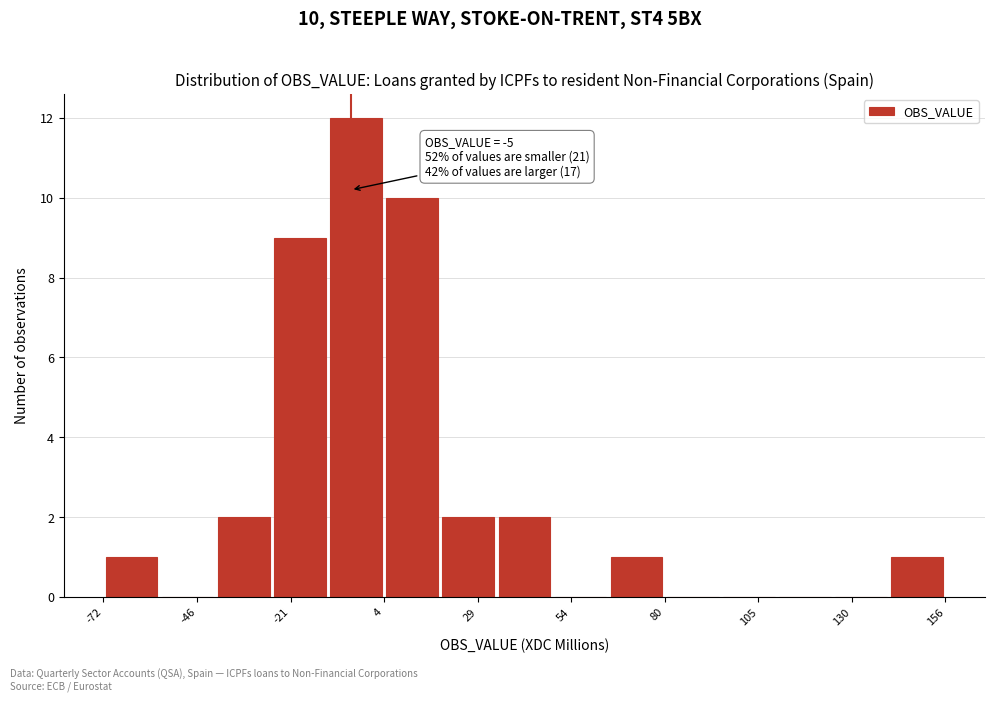

Read against the x-axis, roughly where is the centre of the tallest bar?

-5